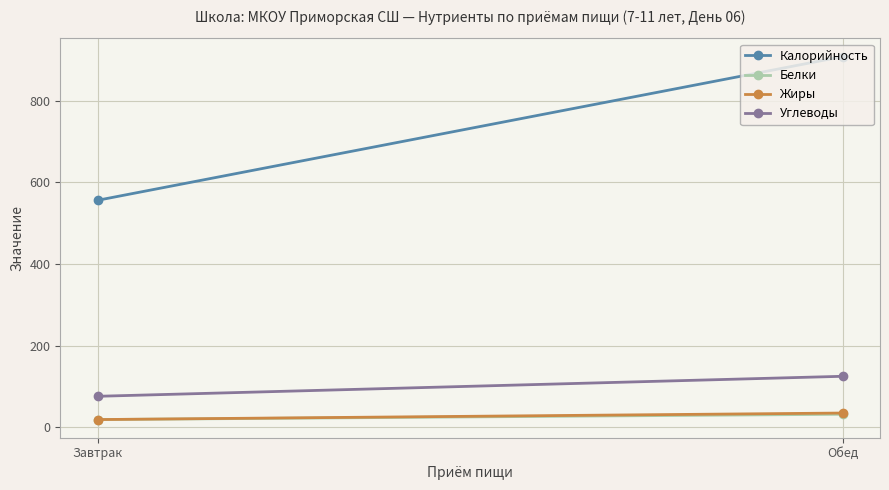

What is the difference between the maximum and minimum values in the Белки series?

13